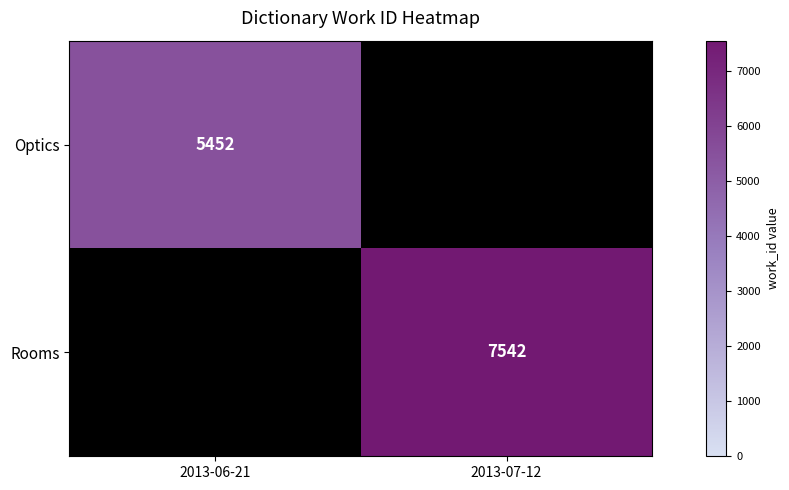

How many data points does each series have?

2